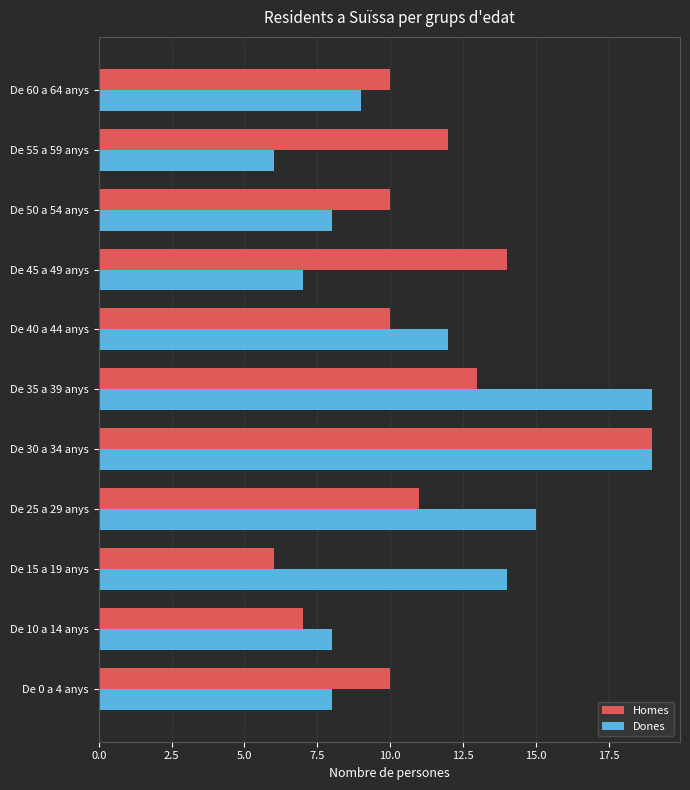

True or false: Homes has a value of 17 at De 55 a 59 anys.

False